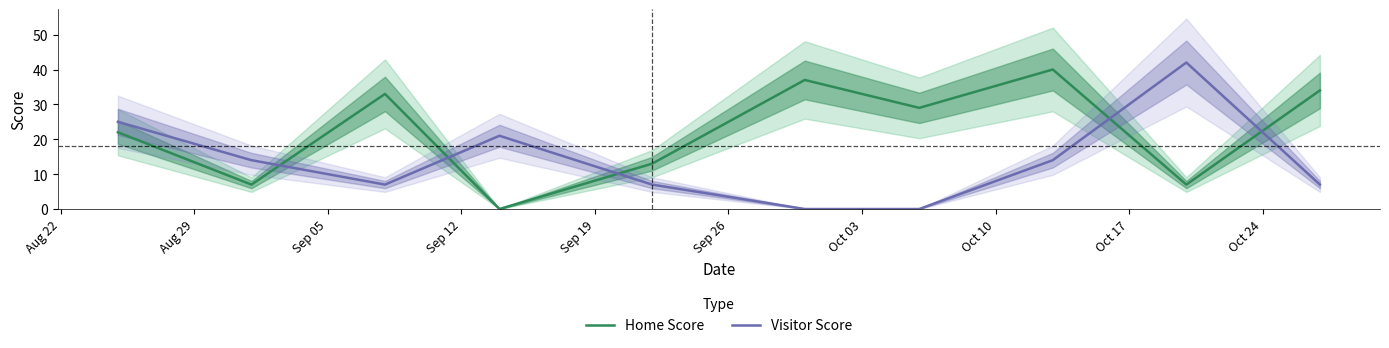

Which series ends up on top after the final intersection of Visitor Score and Home Score?

Home Score